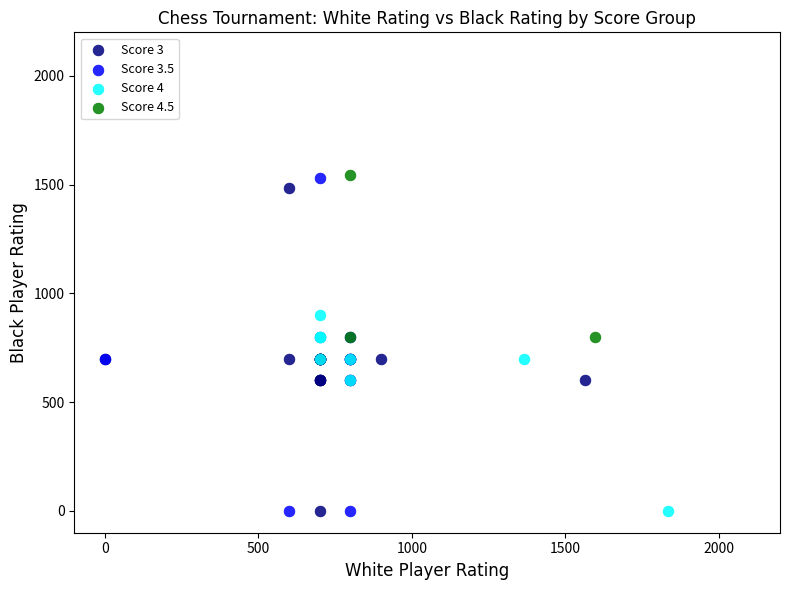

What are all the series names shown in the legend?

Score 3, Score 3.5, Score 4, Score 4.5